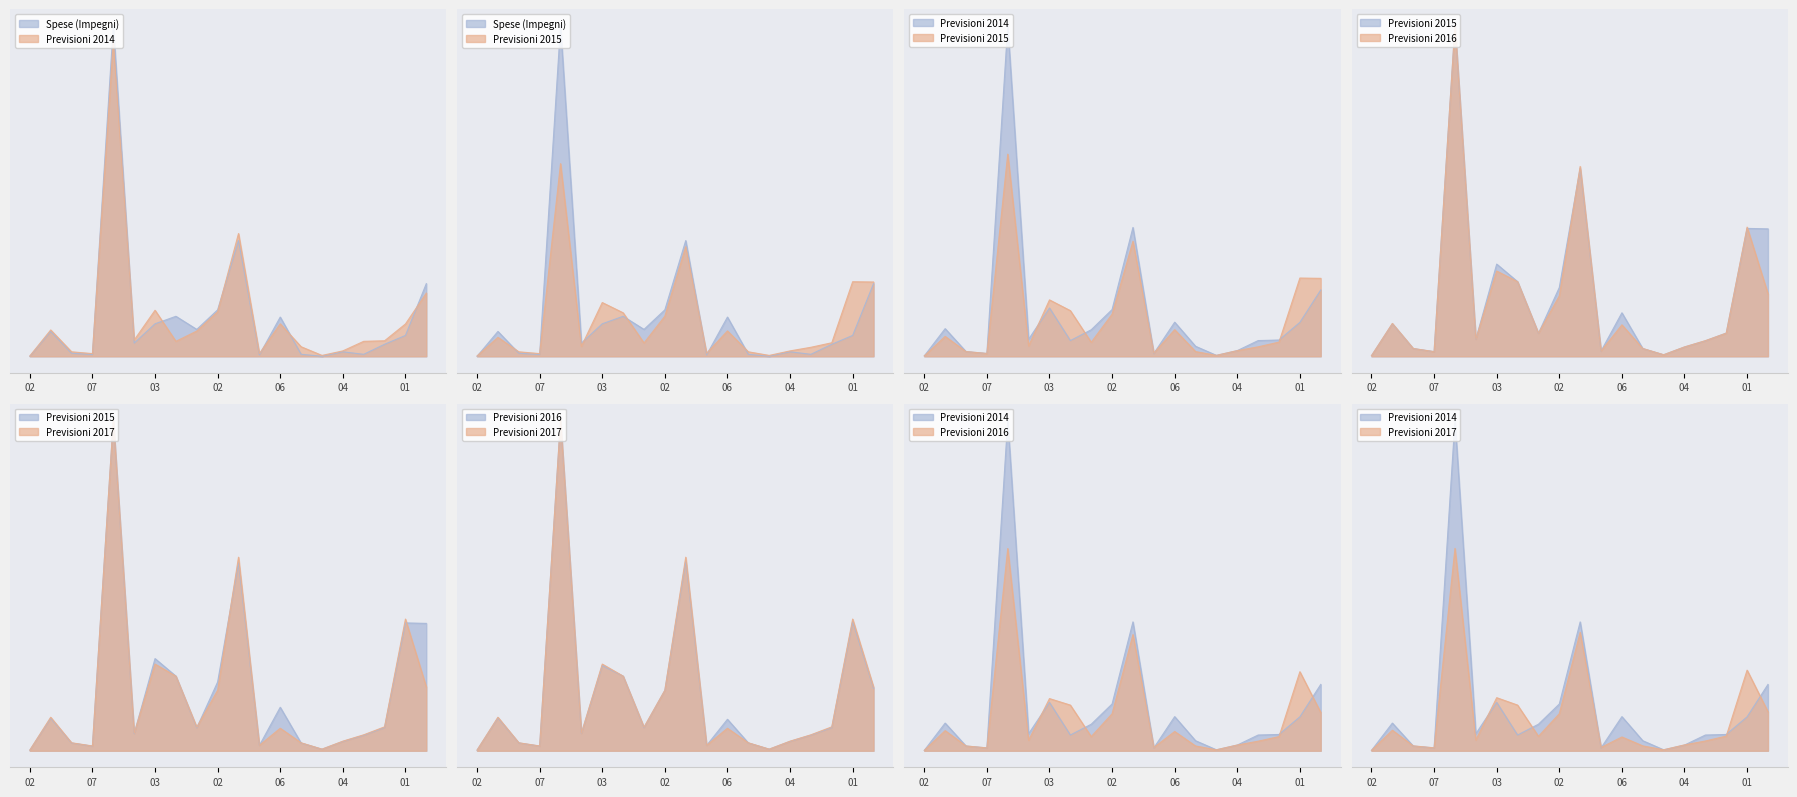

What is the total value across all series at 06?

71230.6